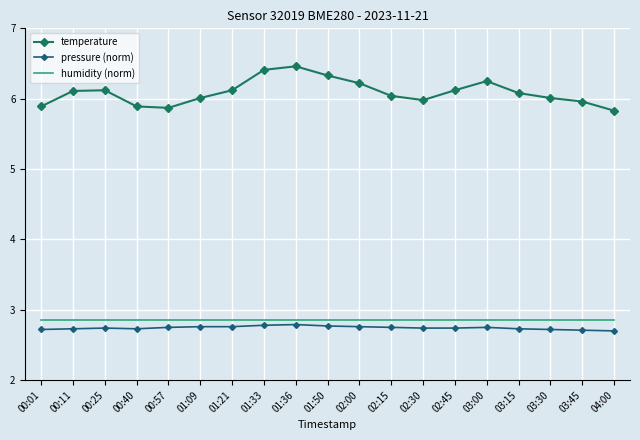

What is the maximum value for temperature?

6.5